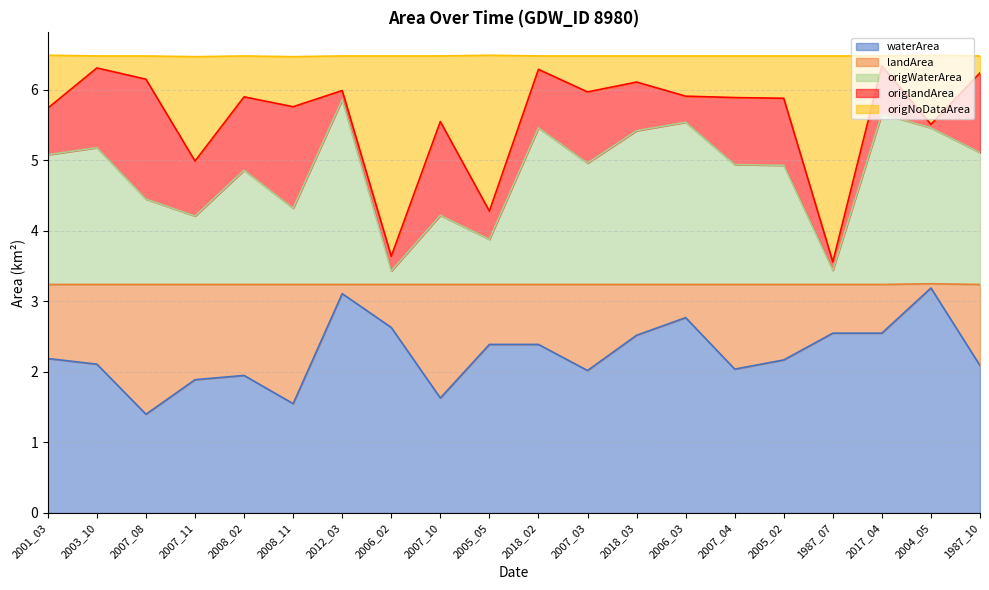

True or false: waterArea and origNoDataArea intersect in this chart.

False